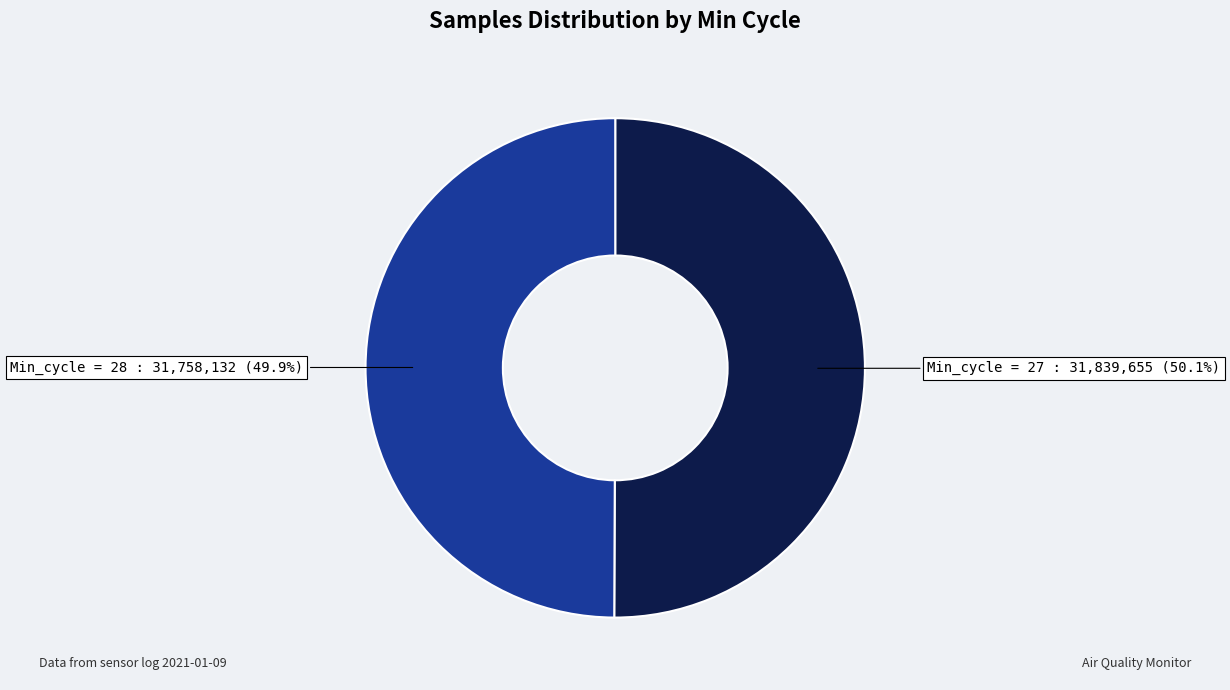

Is there a majority slice in this chart?

Yes